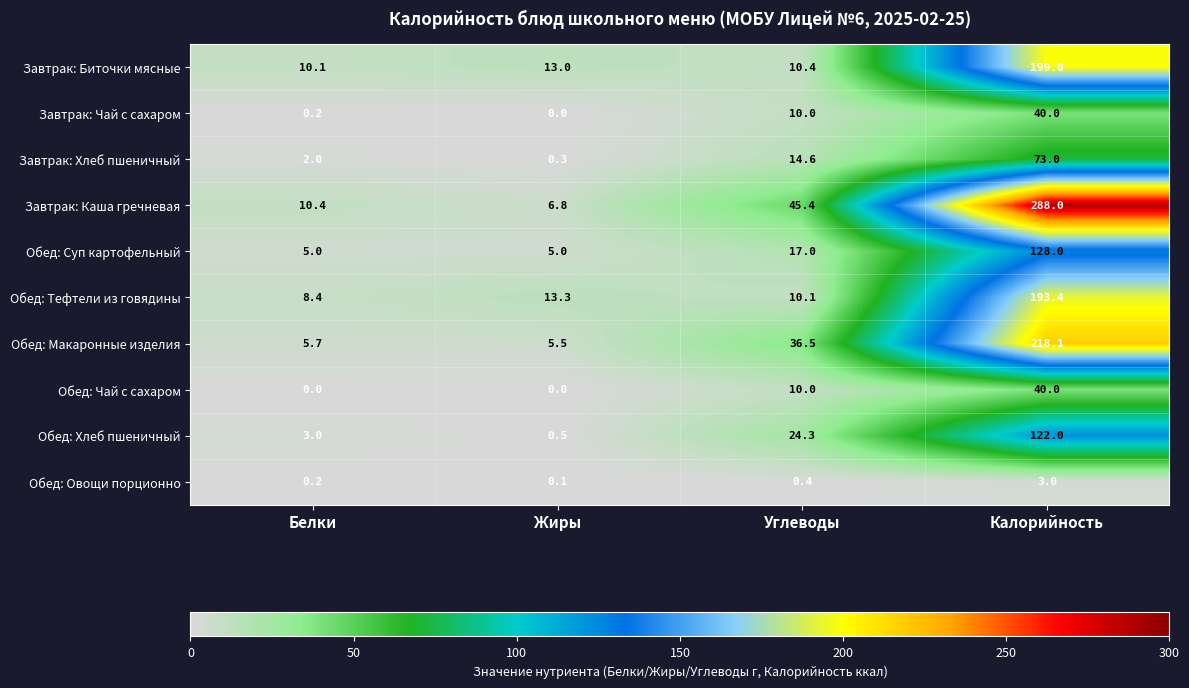

What is the maximum value for Обед: Макаронные изделия?

218.1